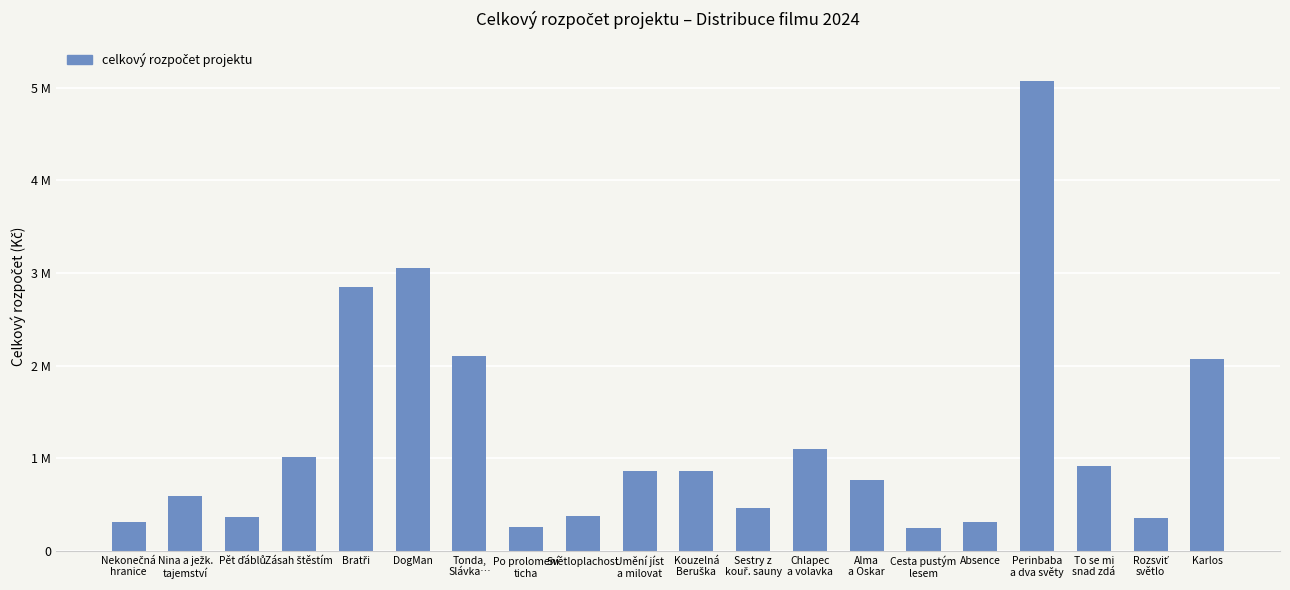

Does the chart contain any negative values?

No